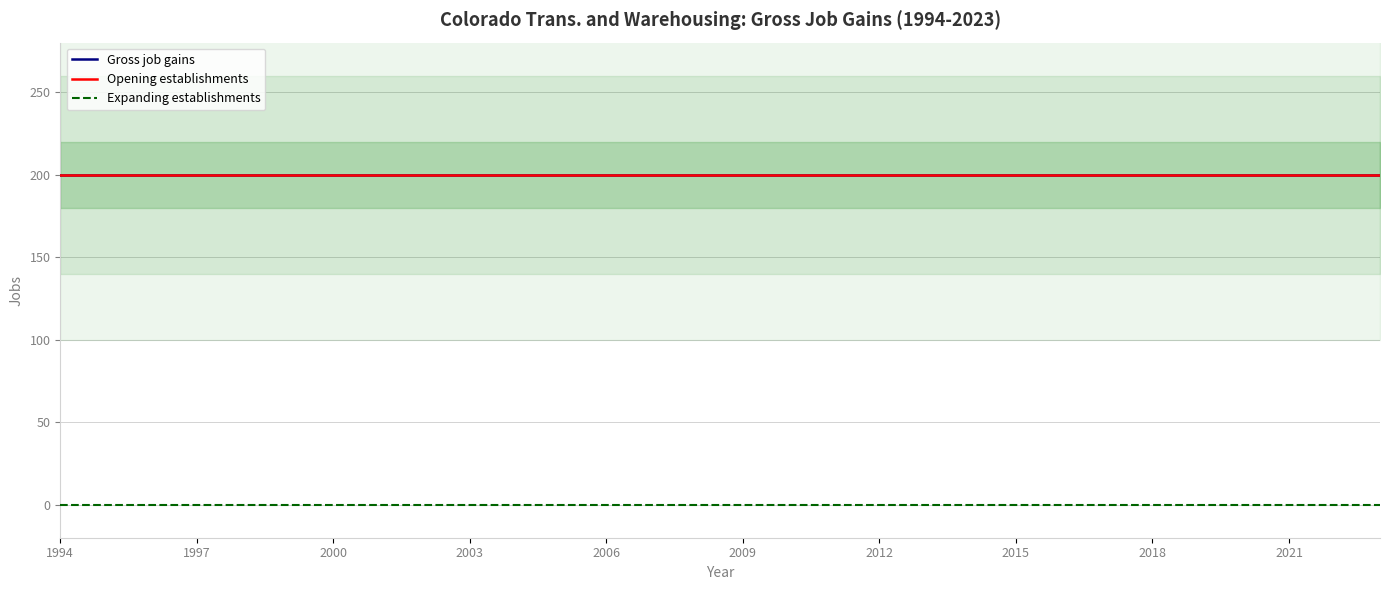

At which label is Opening establishments closest to 200?

1994